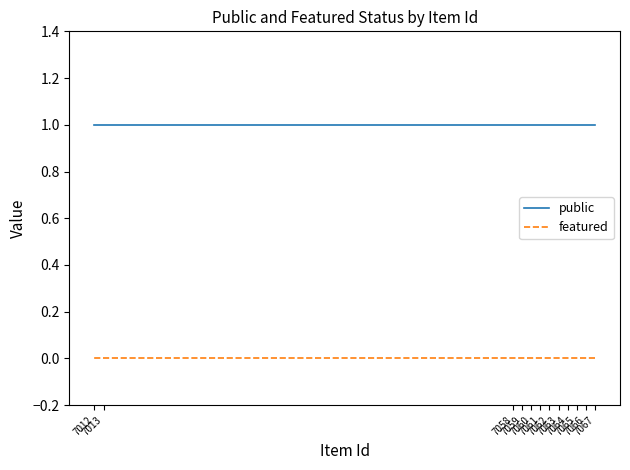

List the series in order of their peak value, highest first.

public, featured